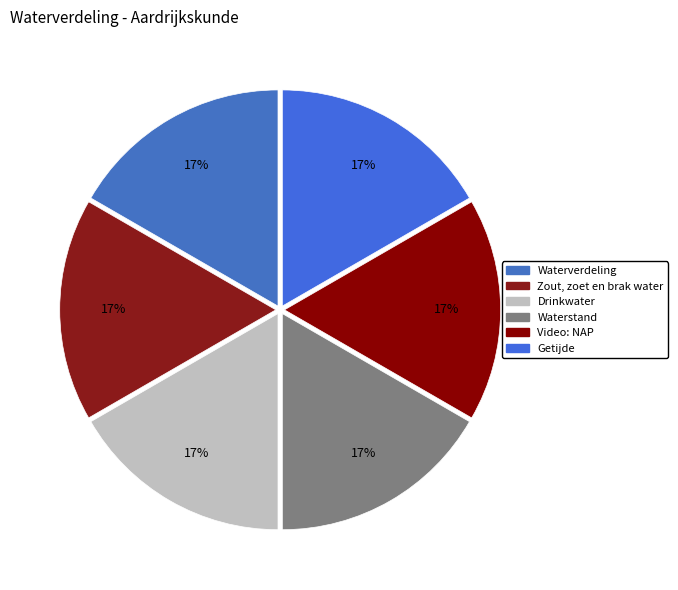

To the nearest percent, what portion does Video: NAP represent?

17%